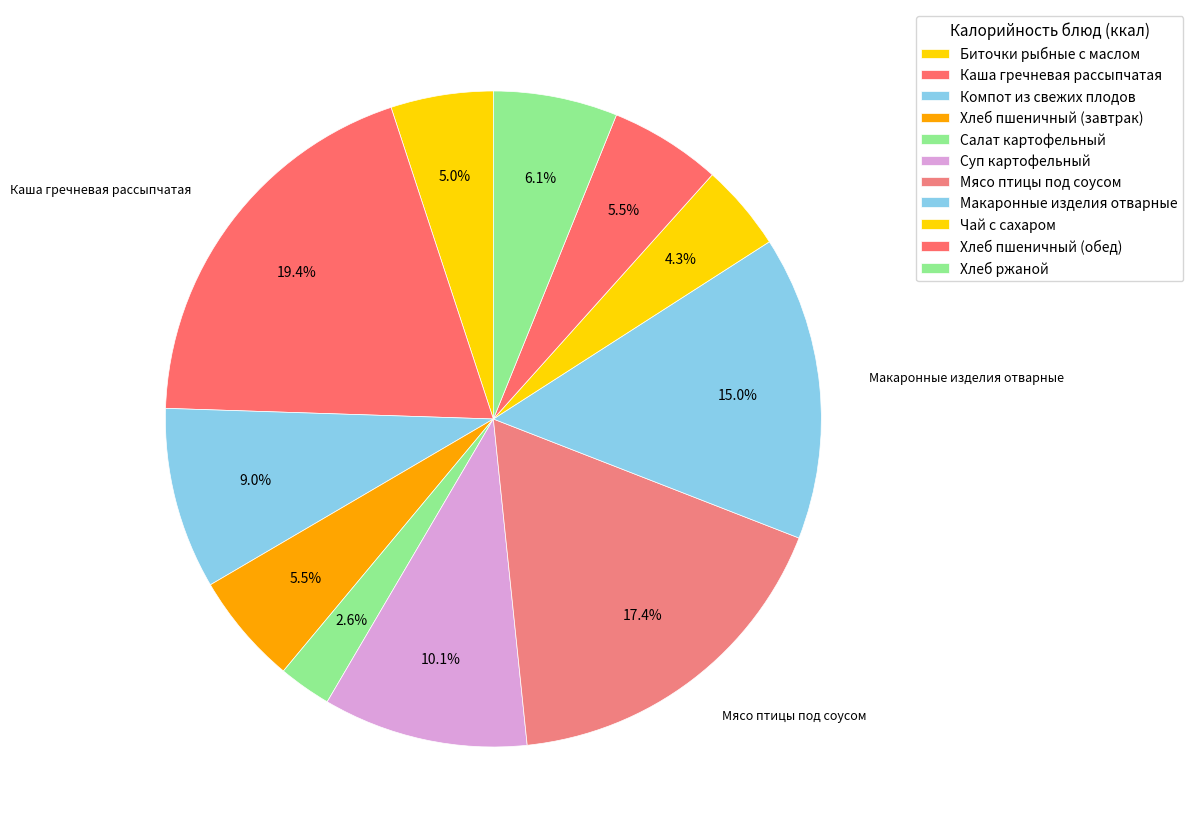

How many segments does this pie chart have?

11